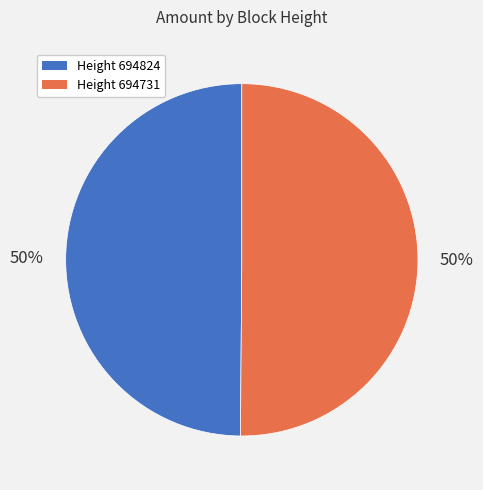

To the nearest percent, what is the average slice percentage?

50%